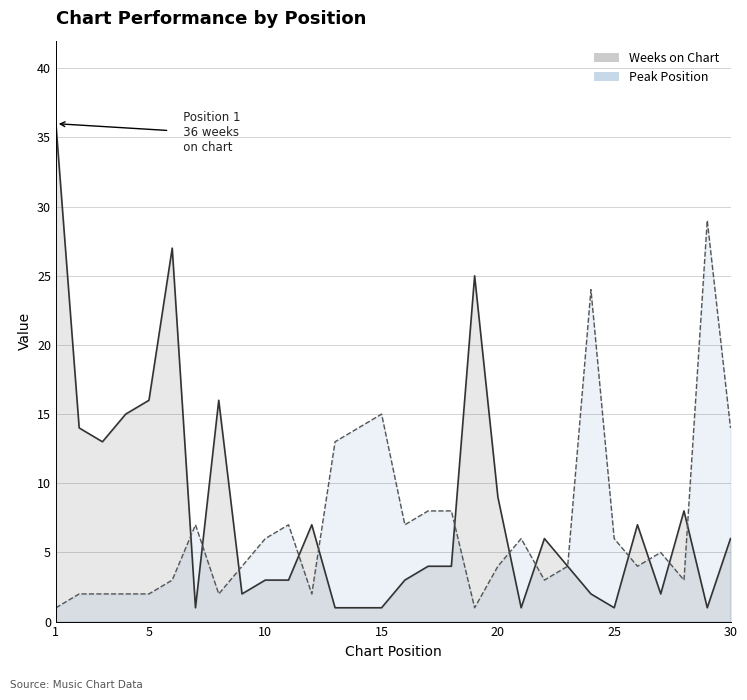

At which category is the sum across all series the highest?

1